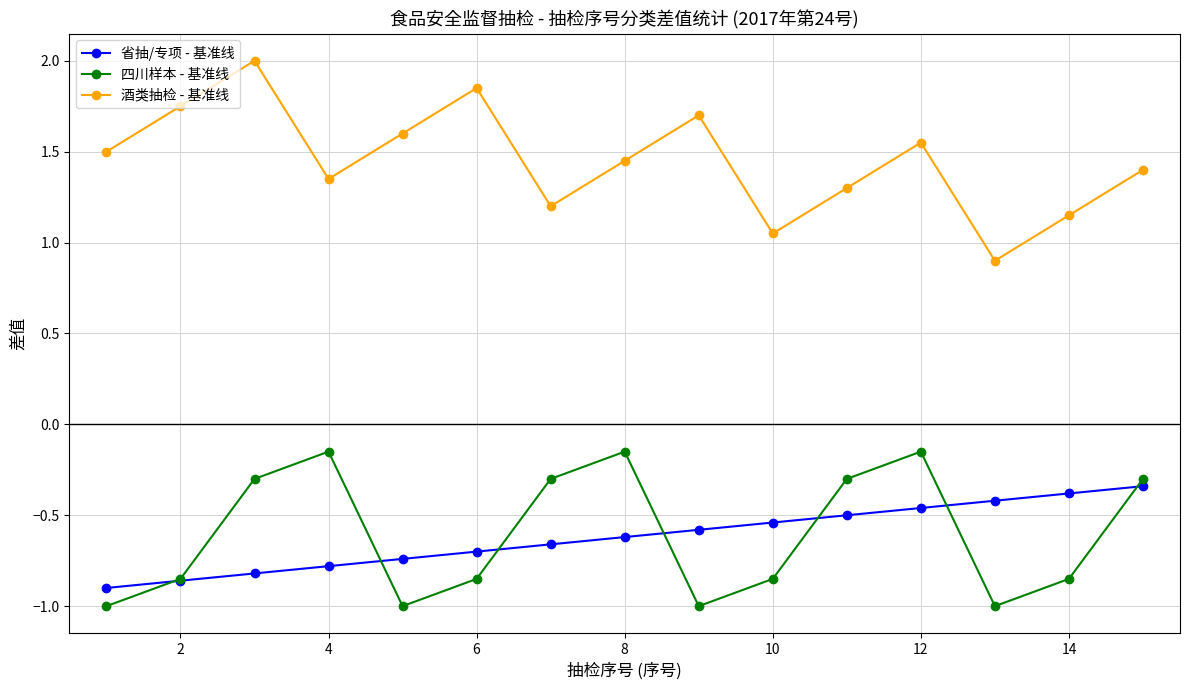

True or false: 酒类抽检 - 基准线 and 四川样本 - 基准线 cross at least once.

False